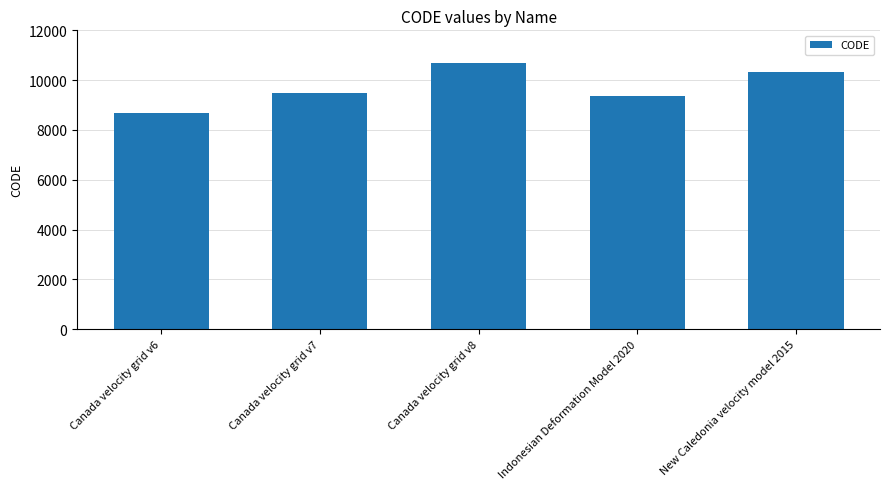

Reading left to right, transcribe all the data shown in this chart.

Canada velocity grid v6=8676	Canada velocity grid v7=9483	Canada velocity grid v8=10707	Indonesian Deformation Model 2020=9375	New Caledonia velocity model 2015=10323